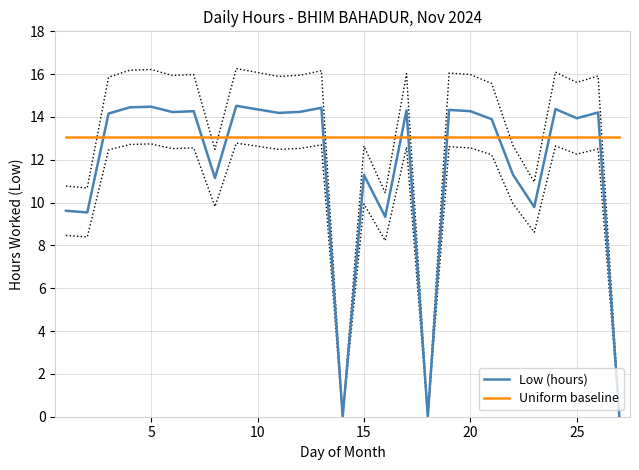

True or false: Low (hours) has a value of 5.1 at 25.

False